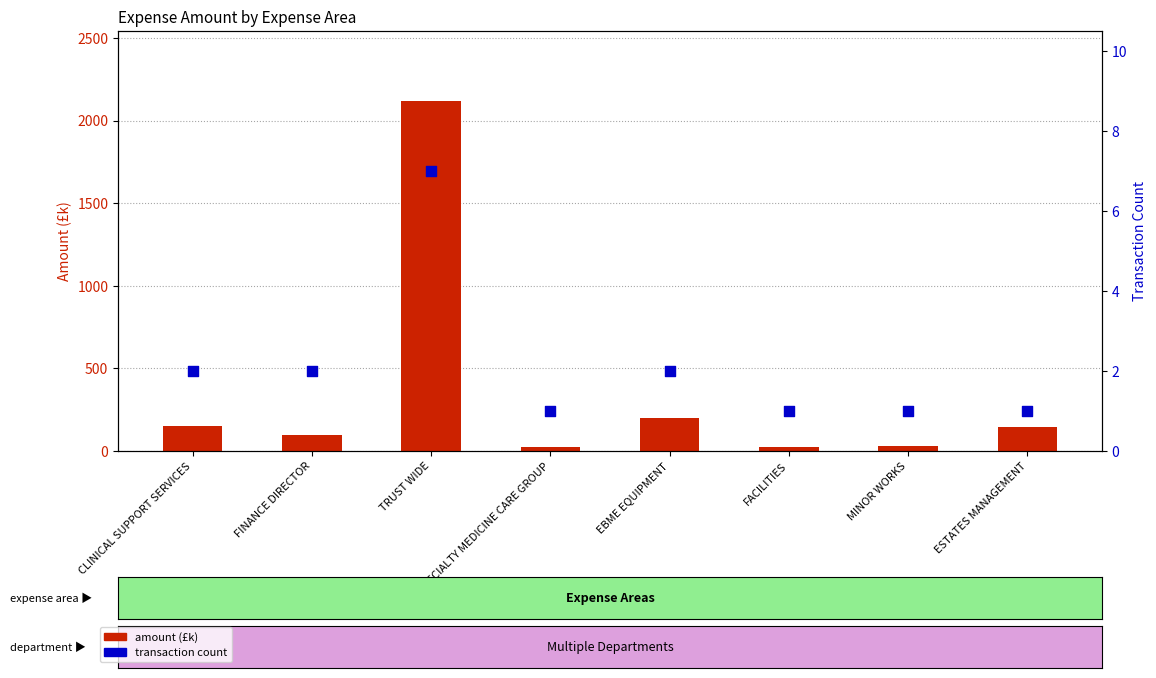

What are all the series names shown in the legend?

amount (£k), transaction count